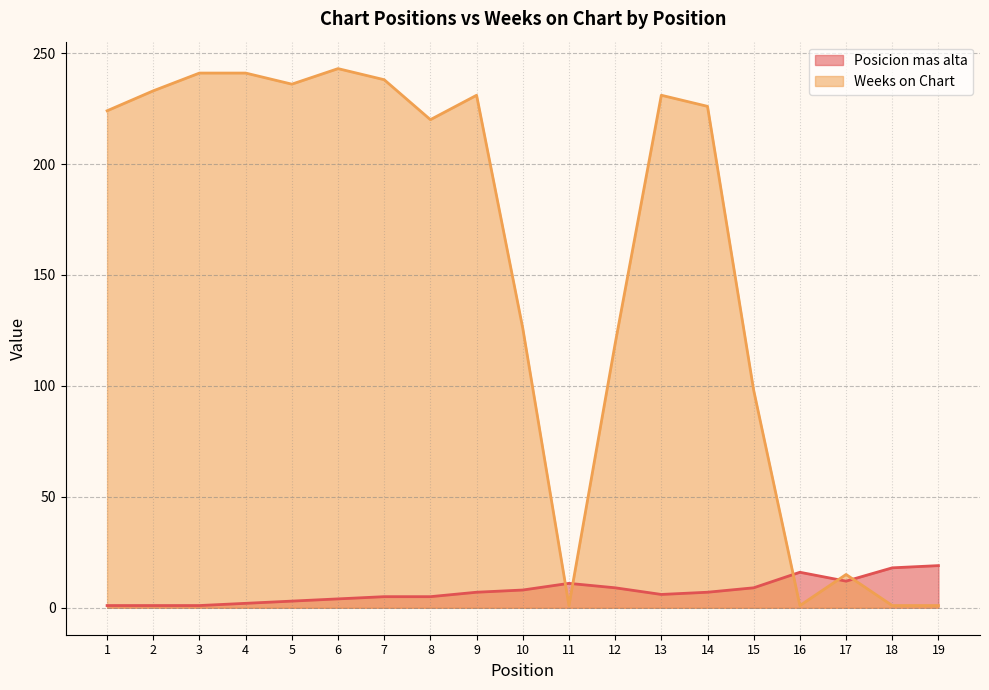

How many interior local peaks does the Weeks on Chart series have?

4